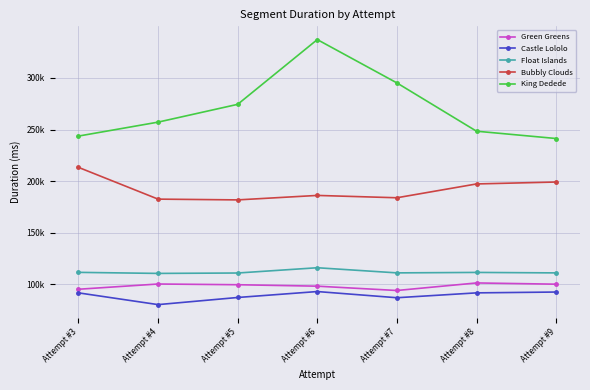

What are all the series names shown in the legend?

Green Greens, Castle Lololo, Float Islands, Bubbly Clouds, King Dedede